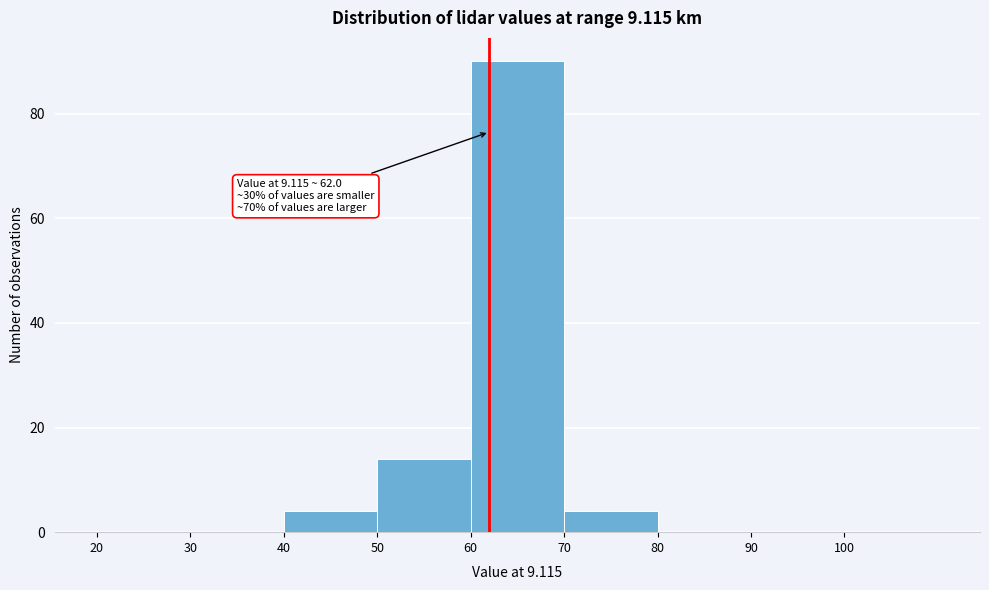

Over which range of the x-axis is the bar tallest?

60 to 70